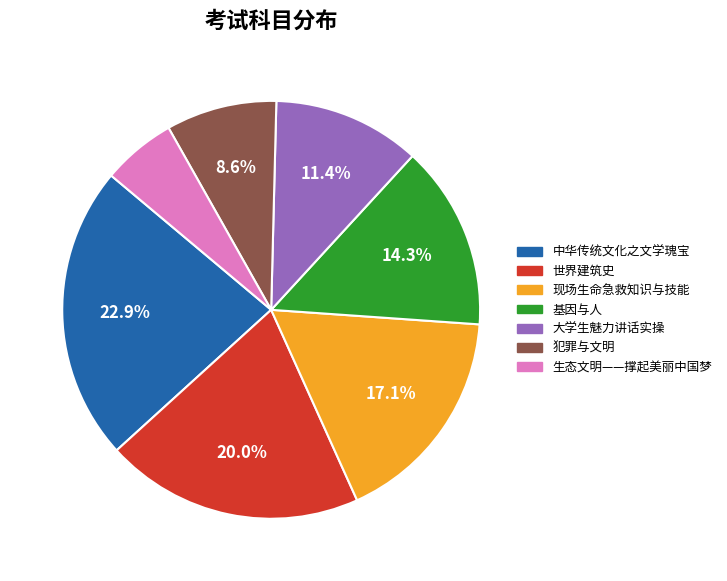

Which slice is the smallest?

生态文明——撑起美丽中国梦